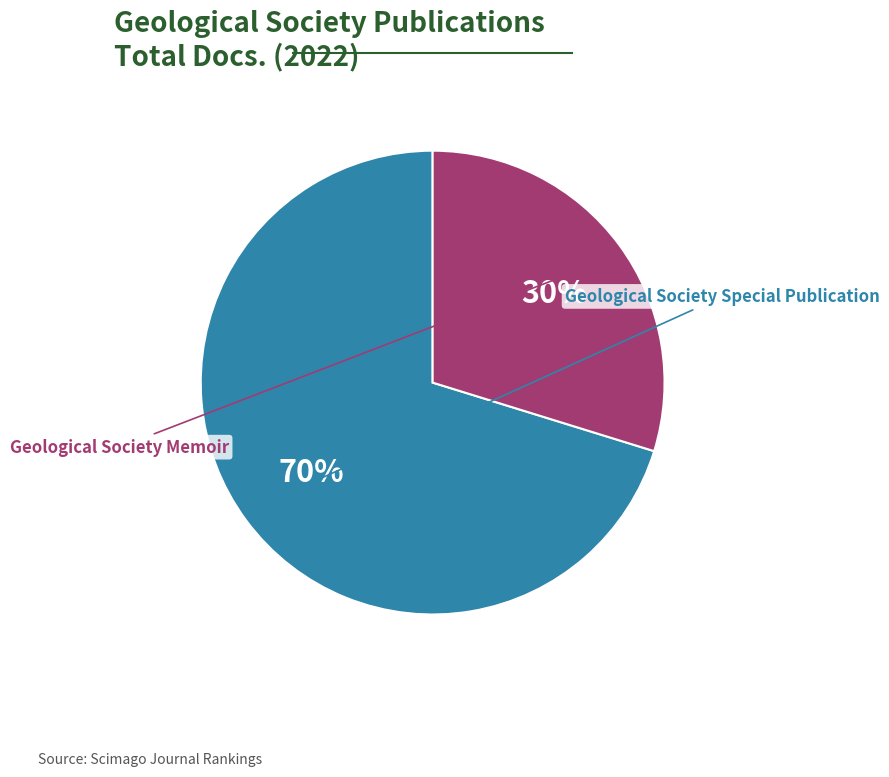

Count the number of slices in the pie.

2